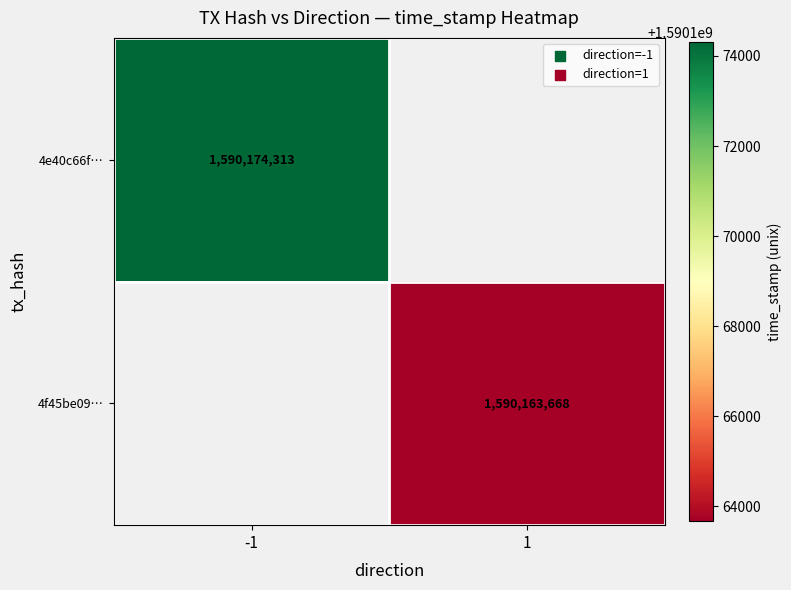

Is the value of 4f45be09… at 1 greater than the value of 4e40c66f… at -1?

No